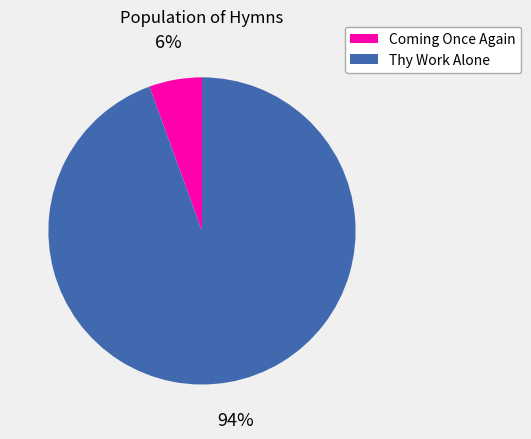

How many segments does this pie chart have?

2